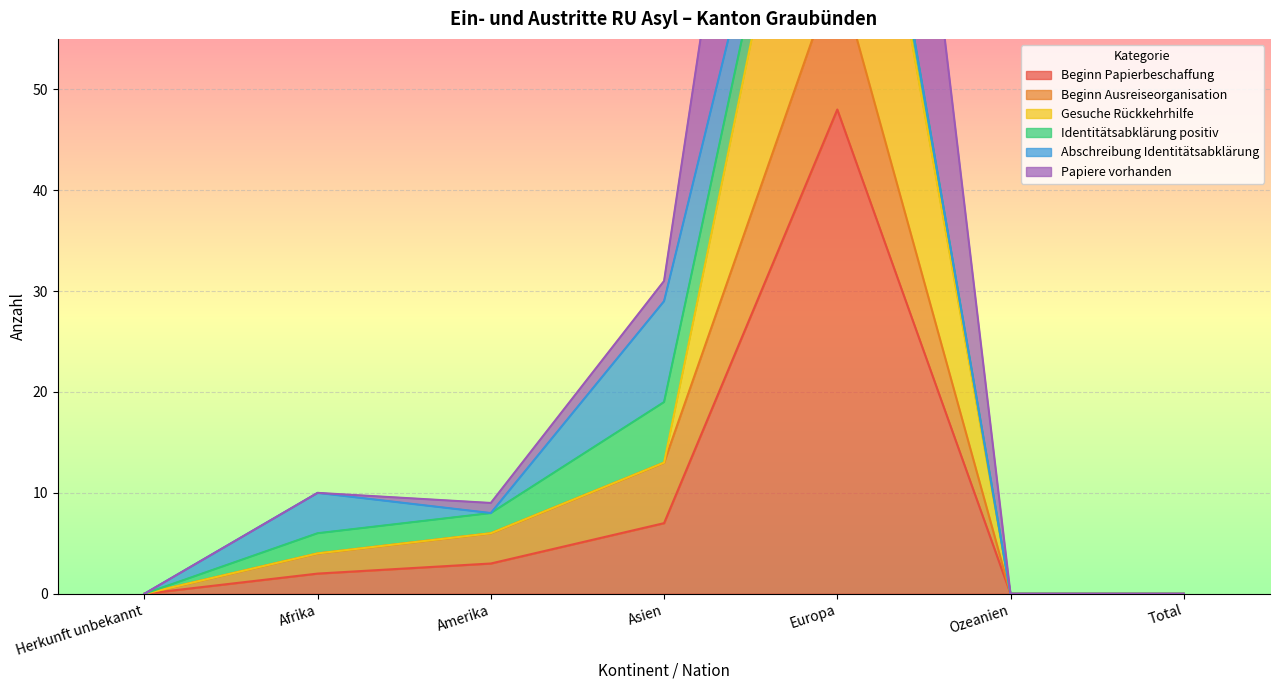

The Gesuche Rückkehrhilfe series shows 9 at Amerika. True or false?

False